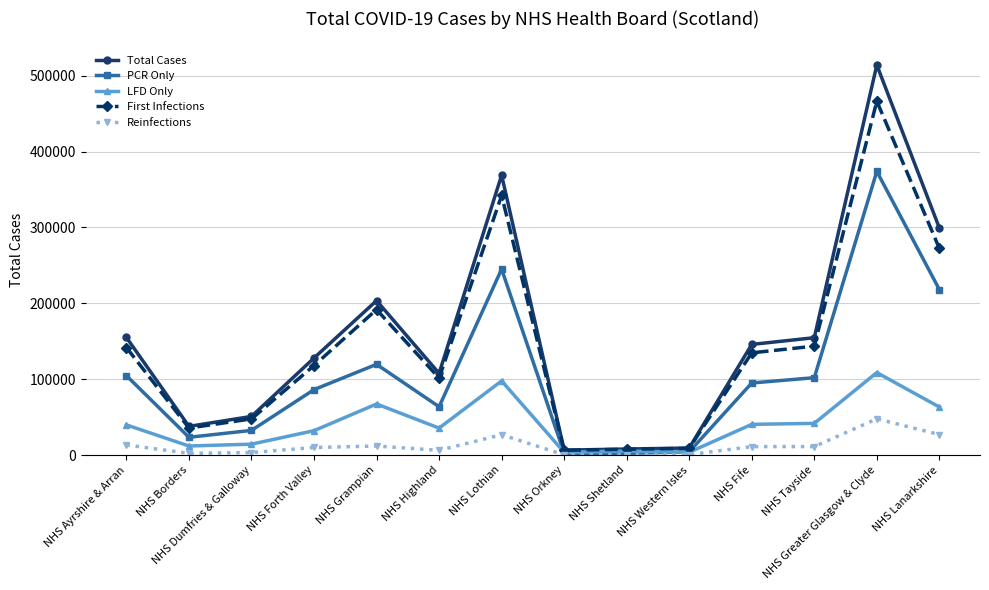

Count the number of data series in this chart.

5